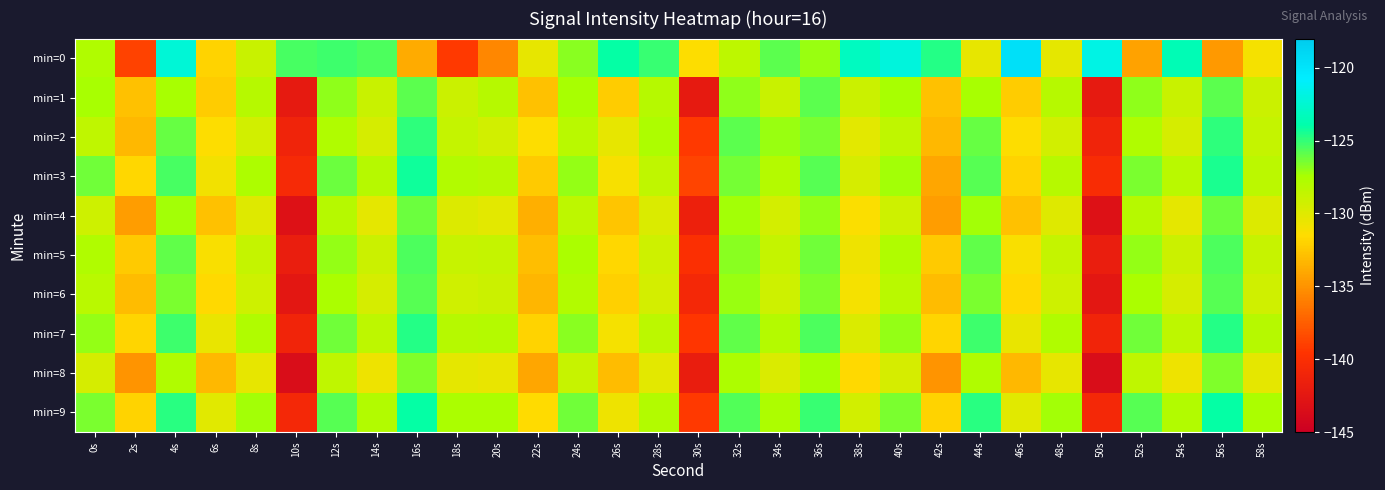

Which series changed the most between 46s and 48s?

min=0